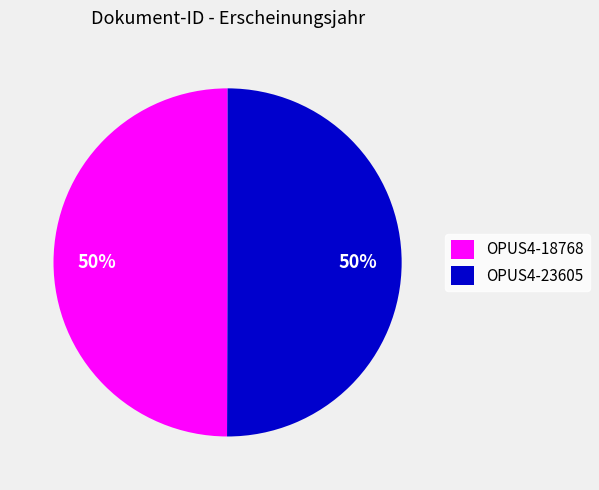

To the nearest percent, what is the average slice percentage?

50%